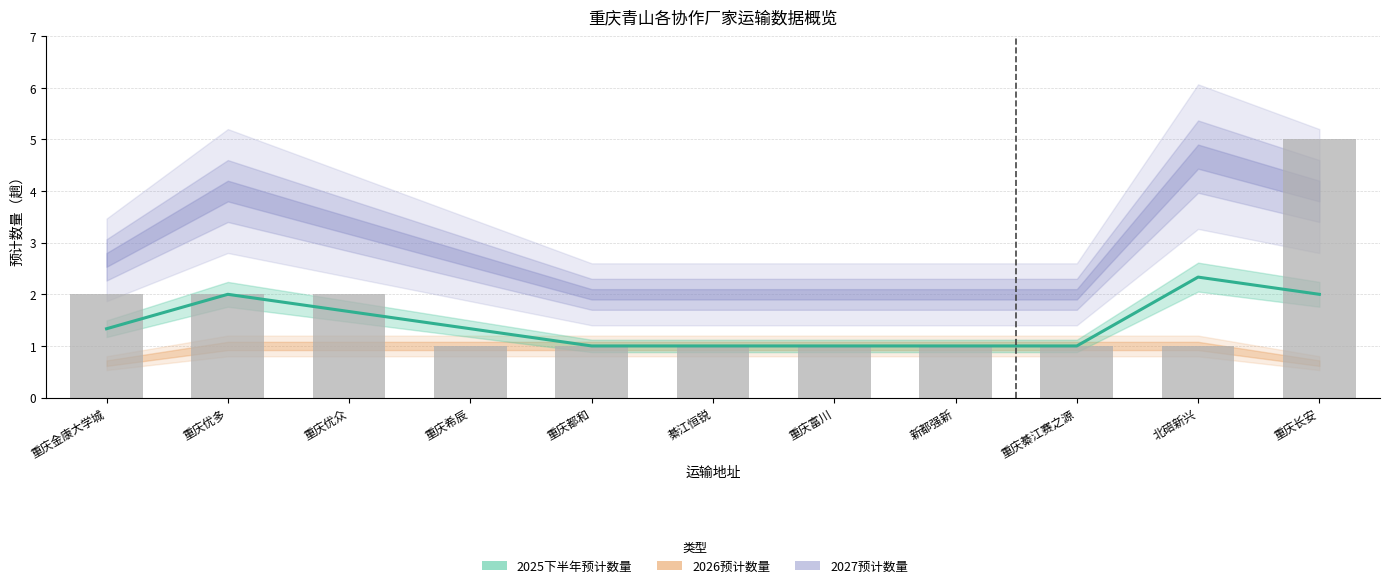

What is the label of the 1st bar from the left?

重庆金康大学城